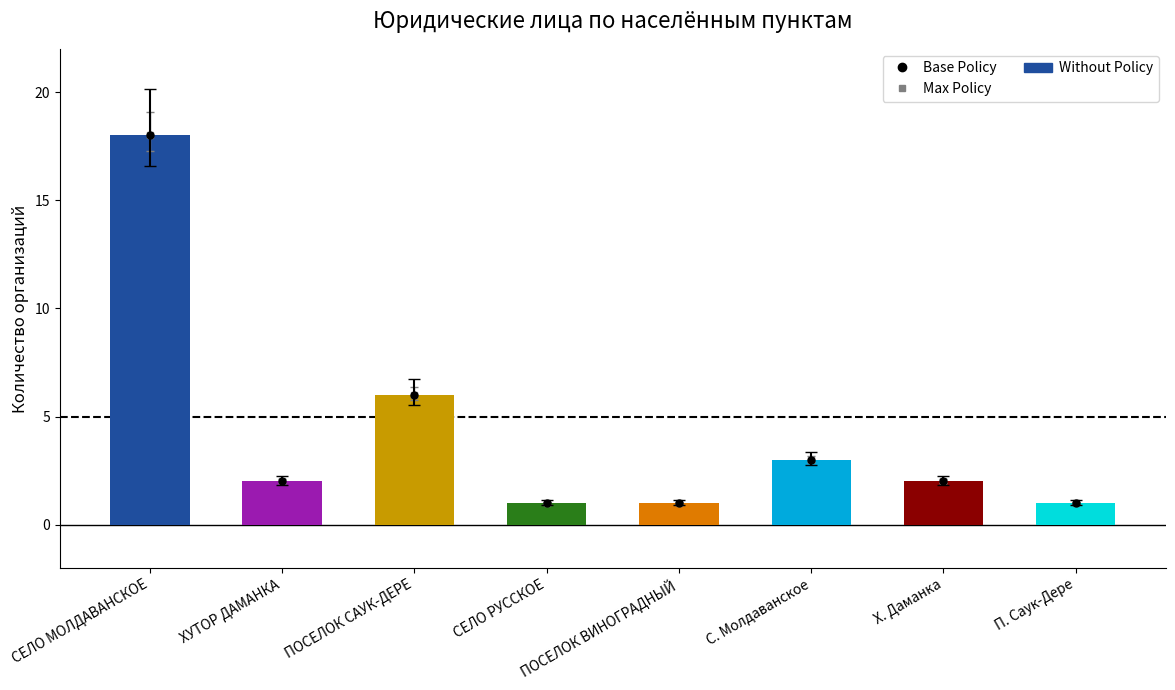

What is the sum of the values at СЕЛО МОЛДАВАНСКОЕ and Х. Даманка?

20